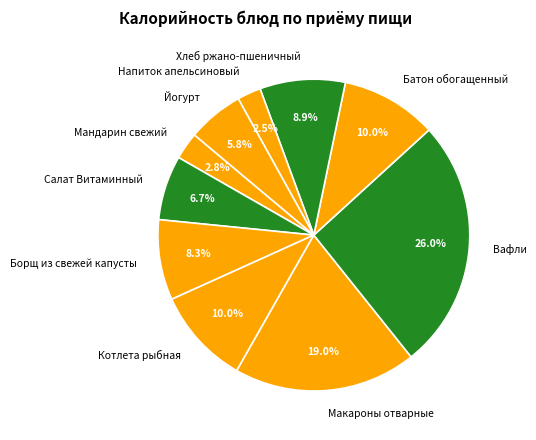

Is there a majority slice in this chart?

No